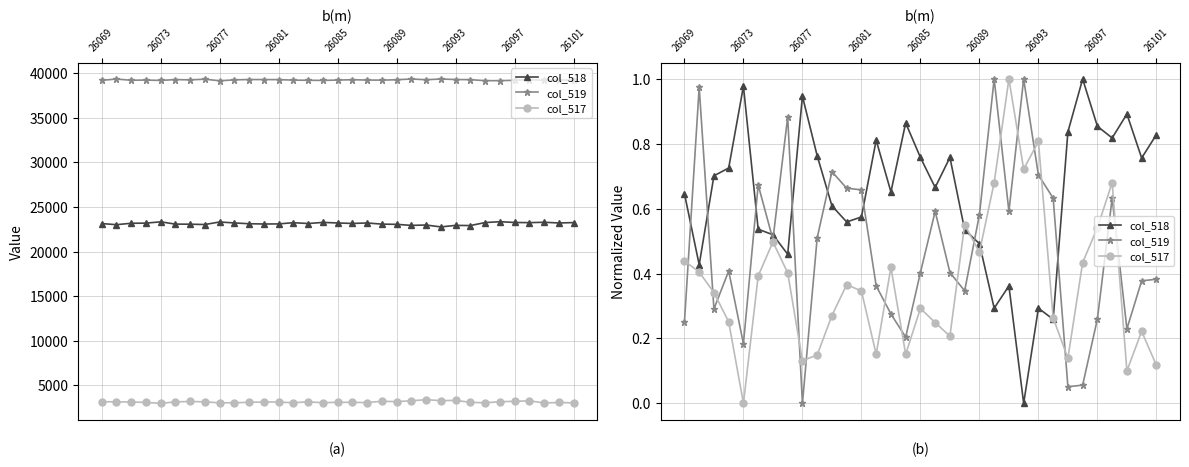

What is the difference between the maximum and minimum values in the col_517 series?

1.0